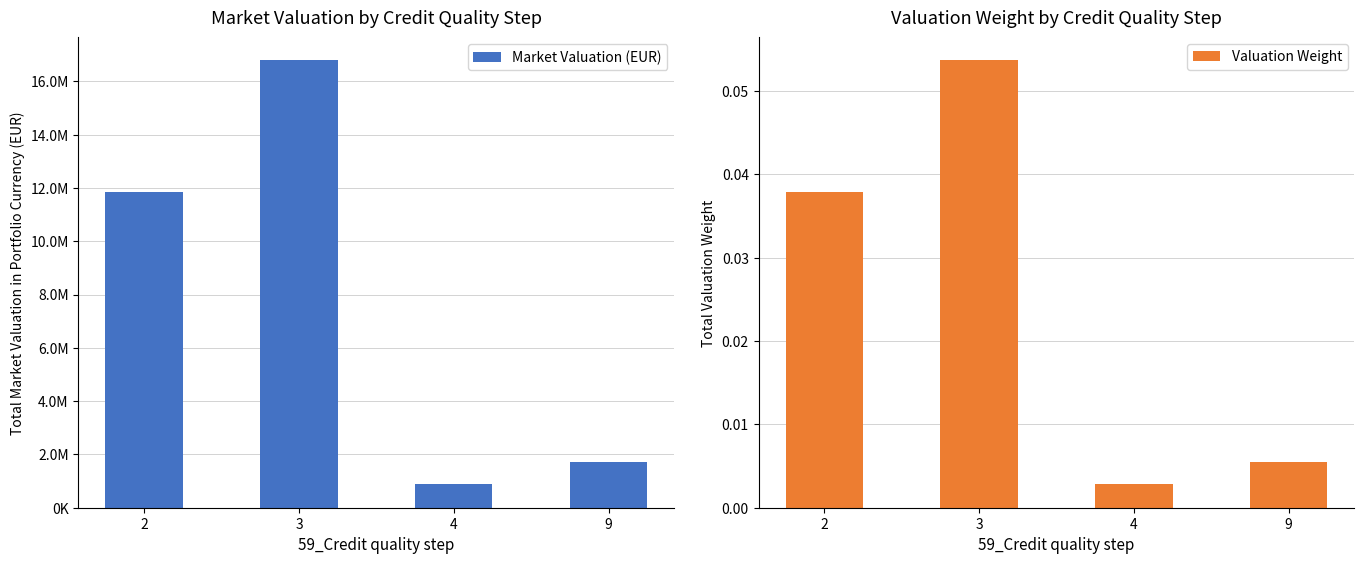

Reading left to right, extract all data points from this chart.

Market Valuation (EUR): 11848040.1	16806414.2	891123.8	1705559.2
Valuation Weight: 0.0	0.1	0.0	0.0